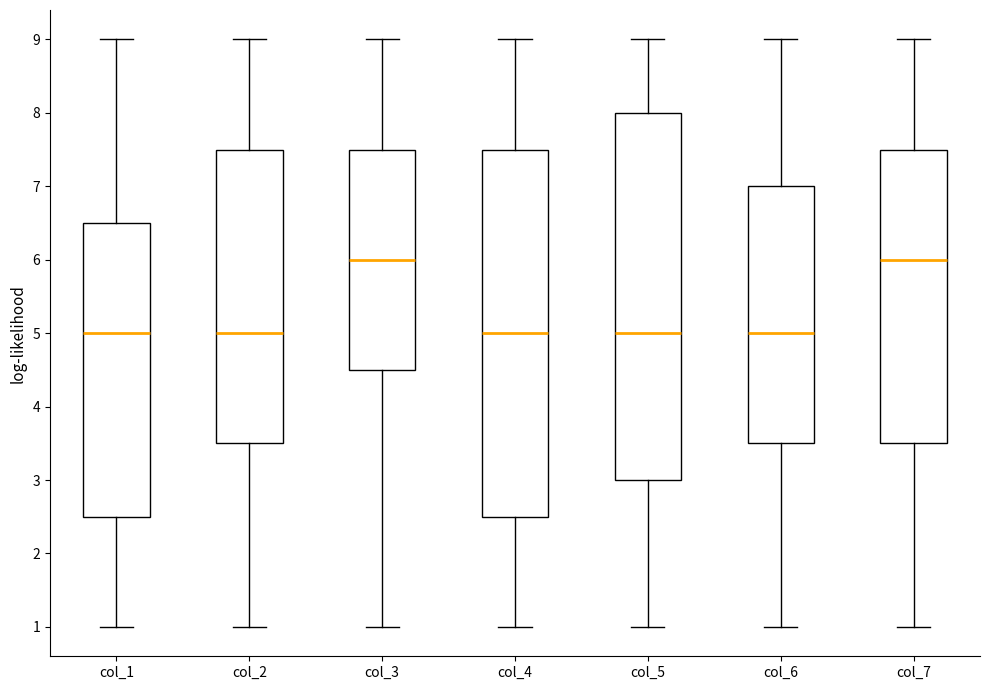

Reading left to right, read every box against the y-axis: the position of its median line, the range the box covers, and the ends of its whiskers. The values are not printed on the chart, so give them approximately, as read against the axis.

col_1: median 5.0, box 2.5 to 6.5, whiskers 1.0 to 9.0
col_2: median 5.0, box 3.5 to 7.5, whiskers 1.0 to 9.0
col_3: median 6.0, box 4.5 to 7.5, whiskers 1.0 to 9.0
col_4: median 5.0, box 2.5 to 7.5, whiskers 1.0 to 9.0
col_5: median 5.0, box 3.0 to 8.0, whiskers 1.0 to 9.0
col_6: median 5.0, box 3.5 to 7.0, whiskers 1.0 to 9.0
col_7: median 6.0, box 3.5 to 7.5, whiskers 1.0 to 9.0